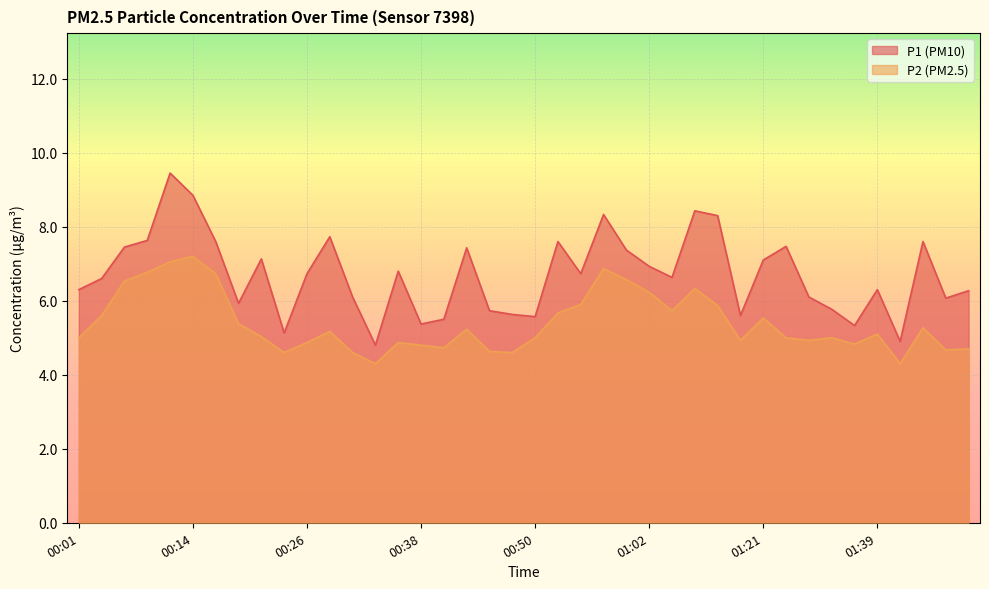

How many lines are shown in the chart?

2